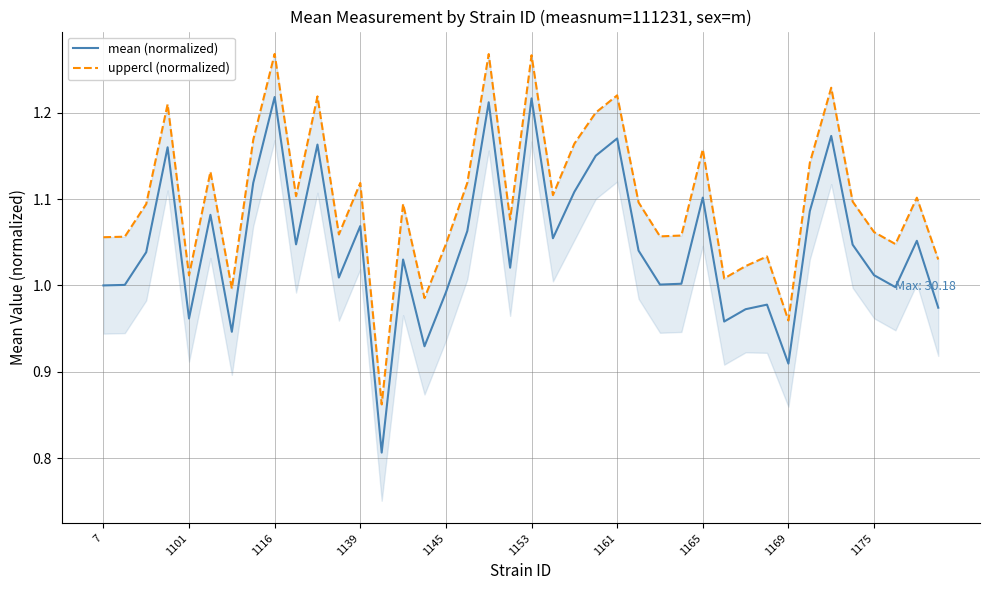

At how many categories does at least one series exceed 0?

40